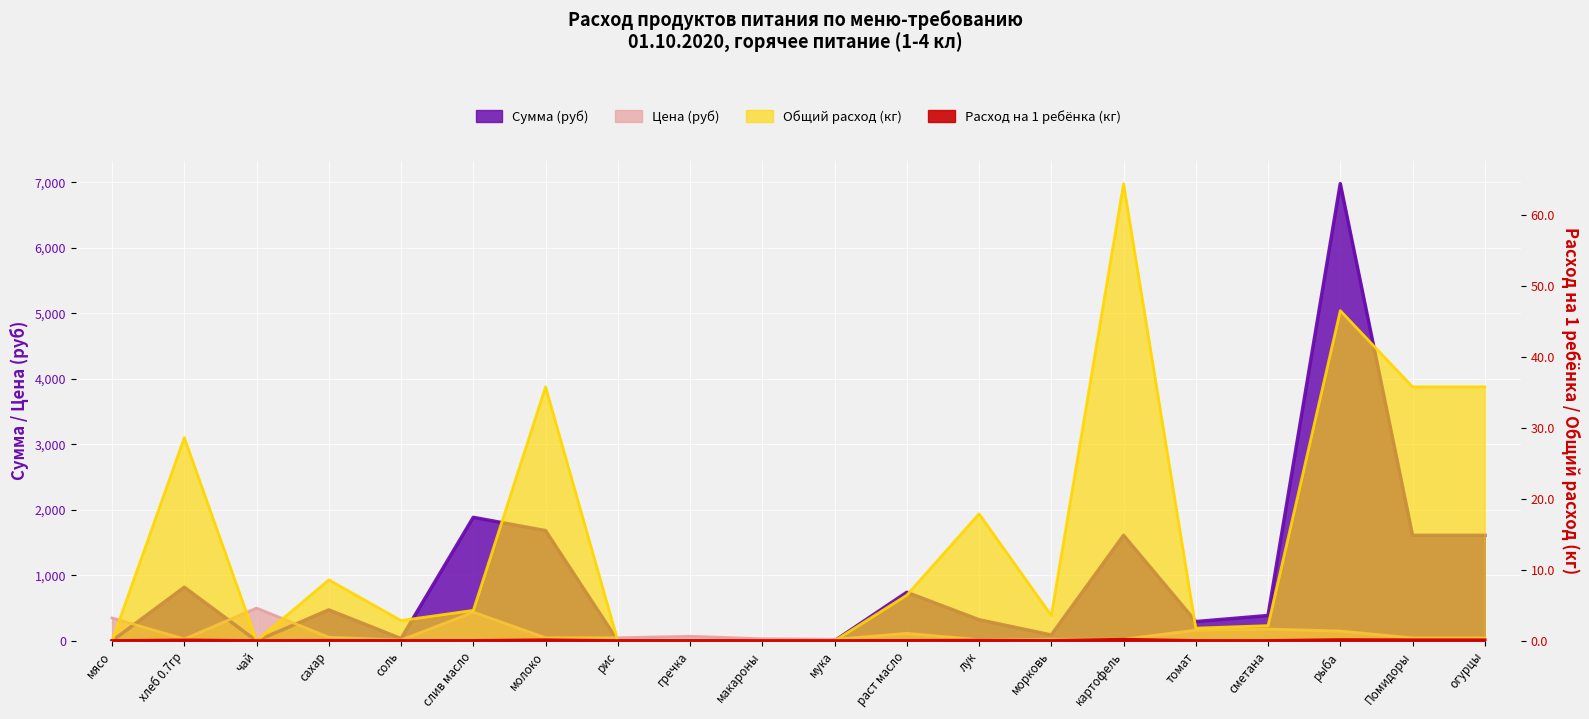

How many interior local peaks does the Общий расход (кг) series have?

6